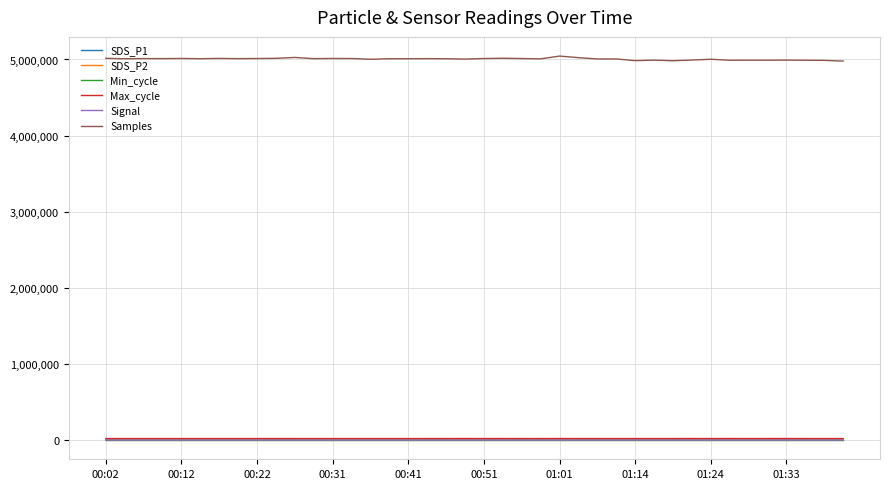

What is the greatest value displayed?

5044409.0